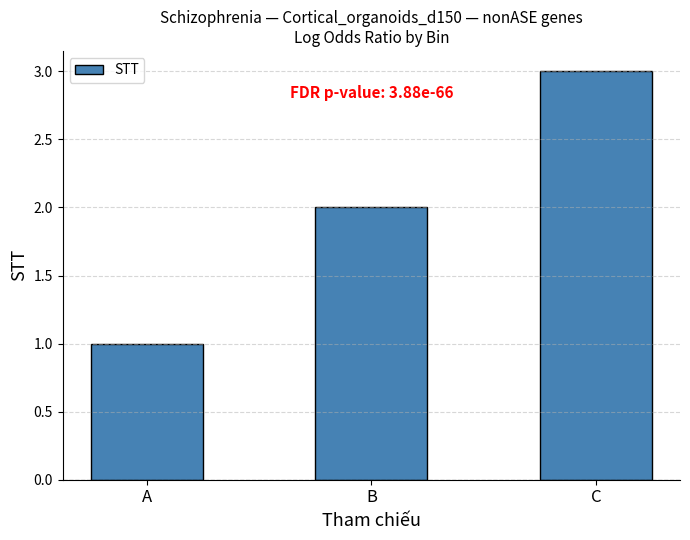

List the labels in order of value, largest first.

C, B, A